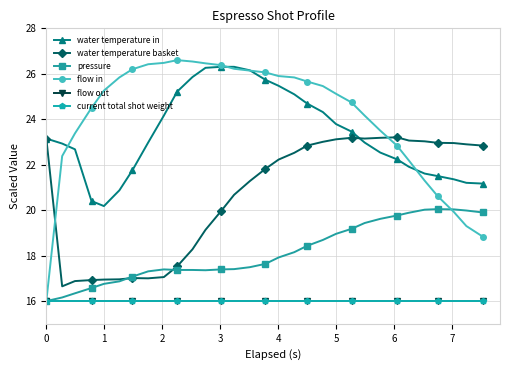

Does the chart have visible grid lines?

Yes